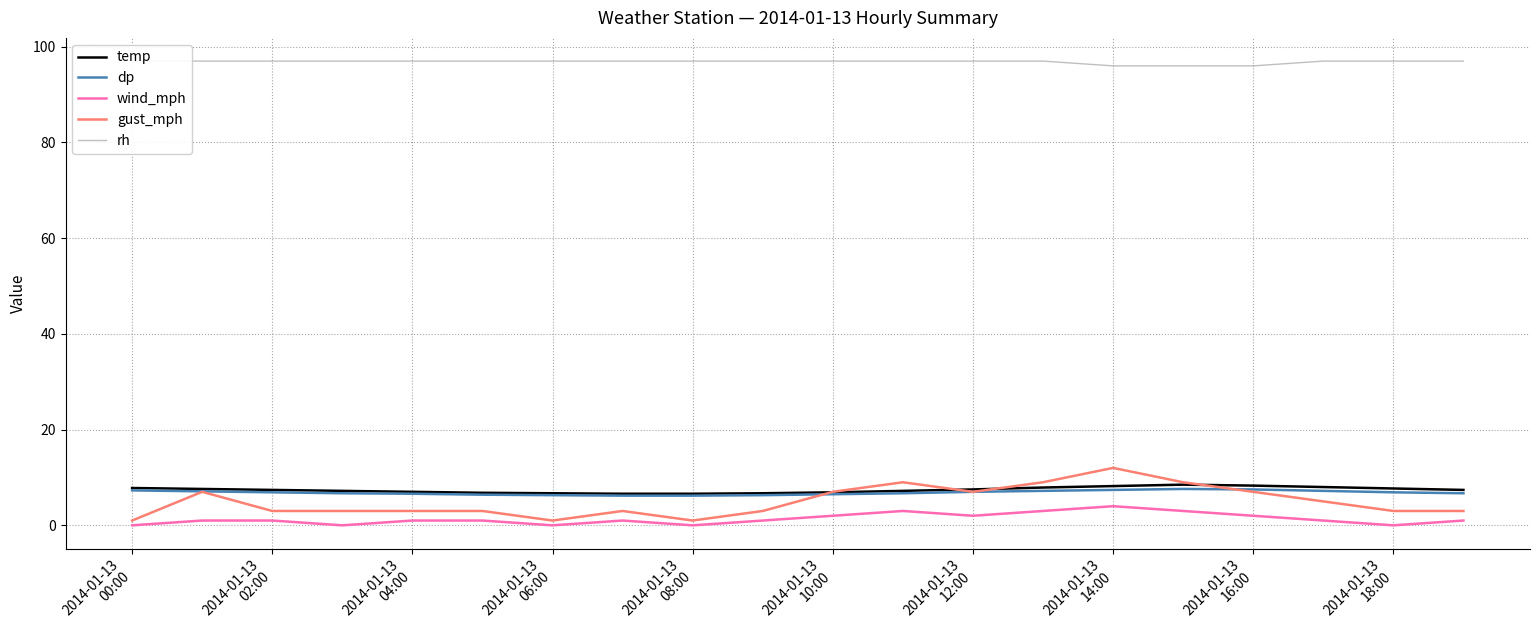

Reading left to right, list all the values displayed in this chart.

temp: 7.8	7.6	7.4	7.2	7.0	6.8	6.7	6.6	6.6	6.7	6.9	7.2	7.5	7.9	8.2	8.5	8.3	8.0	7.7	7.4
dp: 7.3	7.1	6.9	6.7	6.6	6.4	6.3	6.2	6.2	6.3	6.5	6.7	7.0	7.2	7.4	7.6	7.5	7.2	6.9	6.7
wind_mph: 0.0	1.0	1.0	0.0	1.0	1.0	0.0	1.0	0.0	1.0	2.0	3.0	2.0	3.0	4.0	3.0	2.0	1.0	0.0	1.0
gust_mph: 1.0	7.0	3.0	3.0	3.0	3.0	1.0	3.0	1.0	3.0	7.0	9.0	7.0	9.0	12.0	9.0	7.0	5.0	3.0	3.0
rh: 97.0	97.0	97.0	97.0	97.0	97.0	97.0	97.0	97.0	97.0	97.0	97.0	97.0	97.0	96.0	96.0	96.0	97.0	97.0	97.0